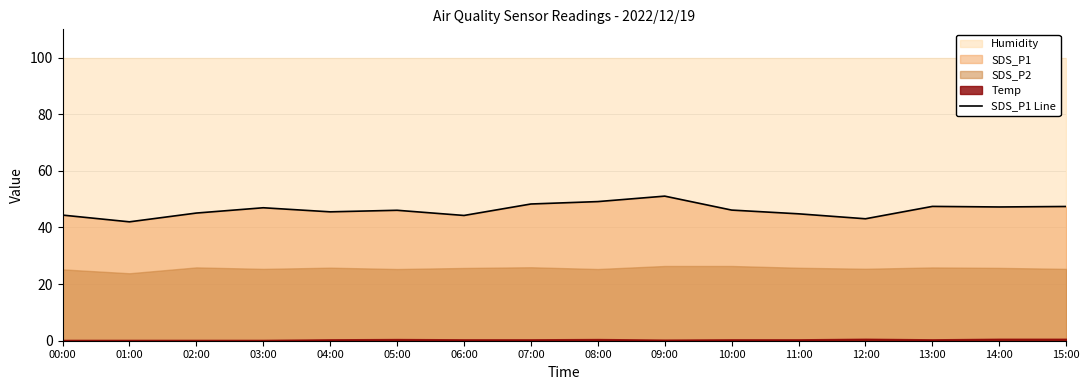

What is the difference between the second highest and second lowest values?

6.1